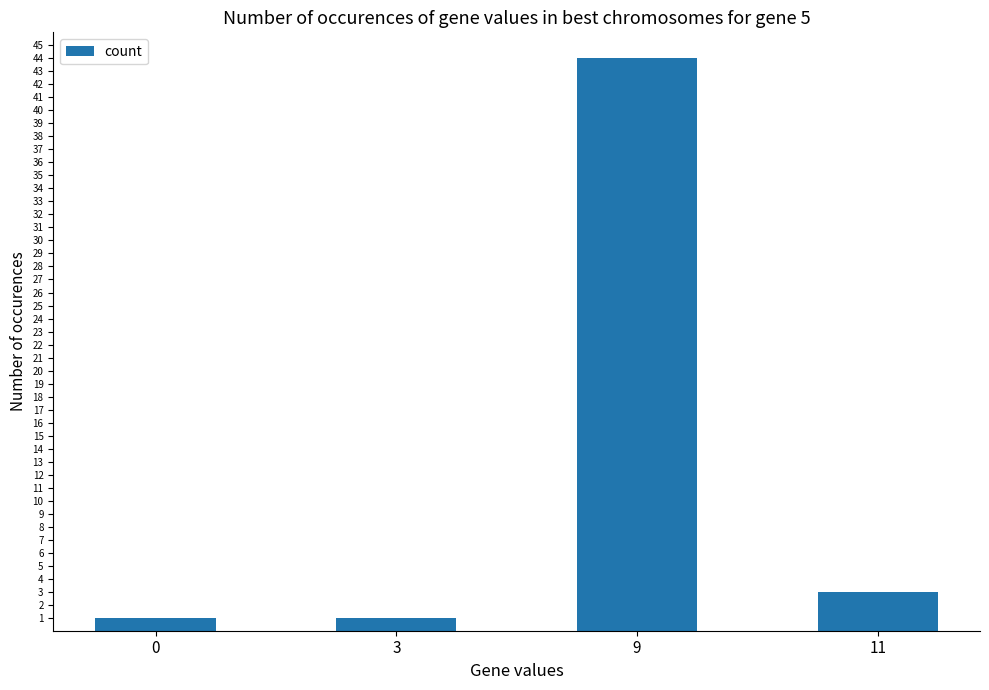

What is the change in value from 3 to 9?

+43